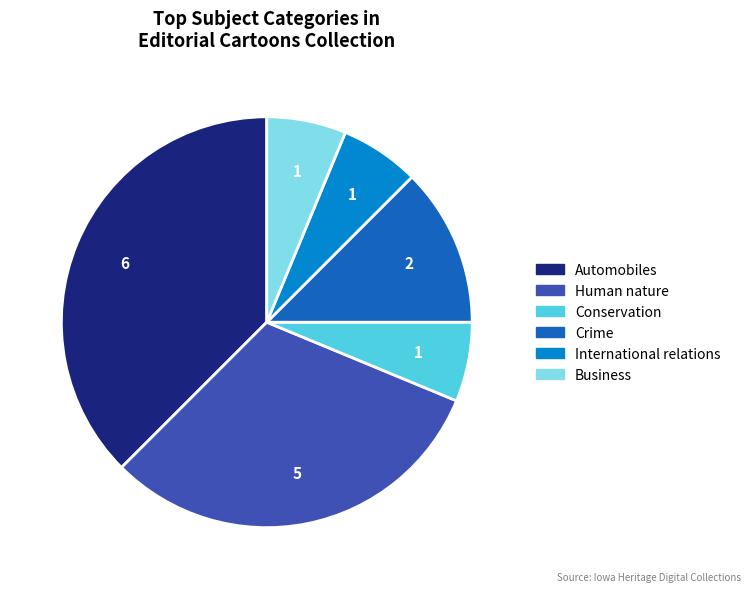

True or false: International relations accounts for 1% of the total.

False